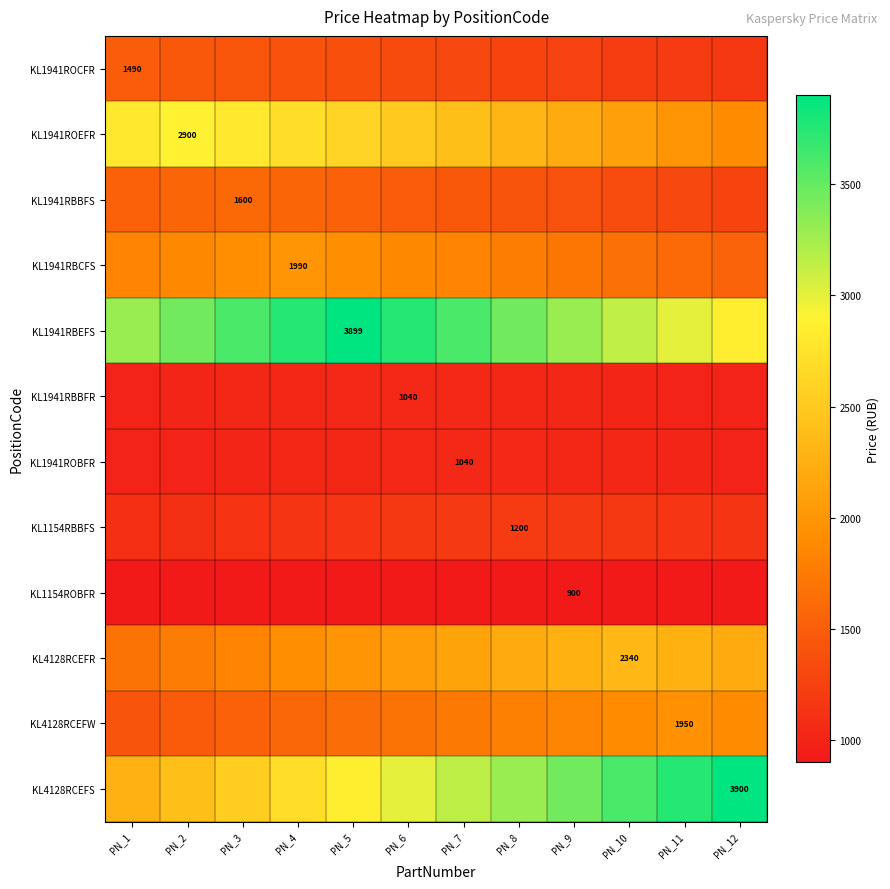

What is the maximum value for KL1154ROBFR?

900.0